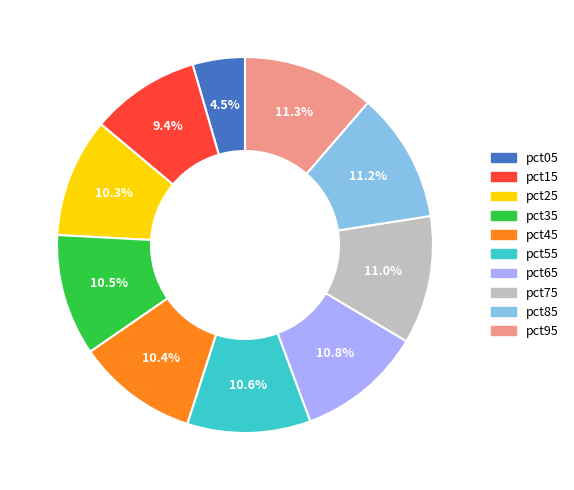

Is pct95 the majority of the pie?

No